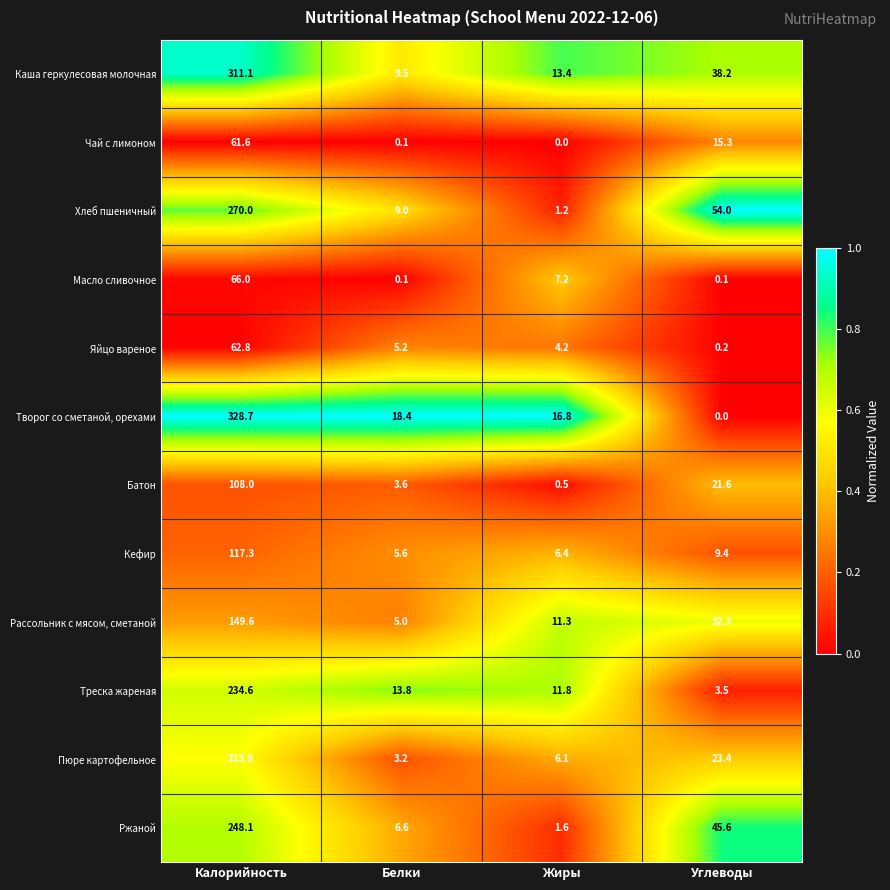

What is the sum of all Треска жареная values?

263.7